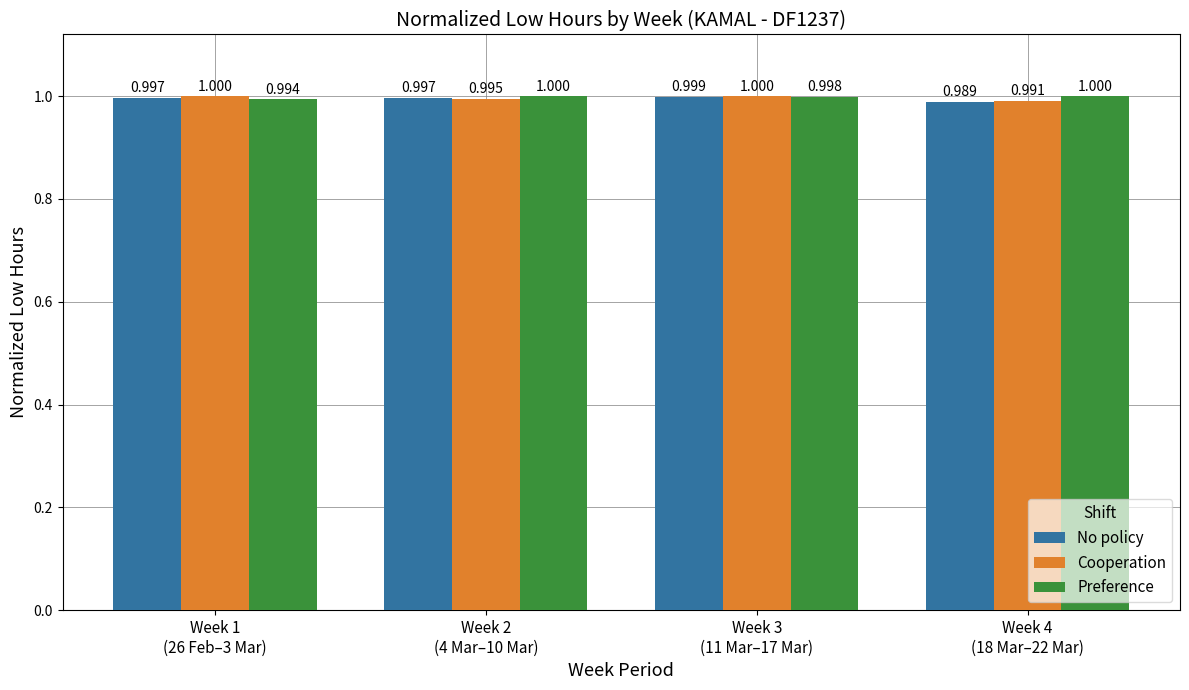

How many series are shown in this chart?

3